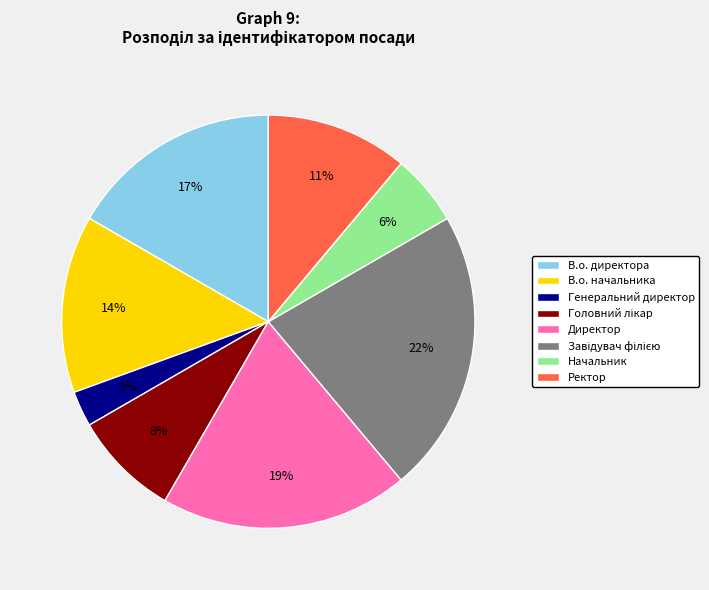

Count the number of slices in the pie.

8